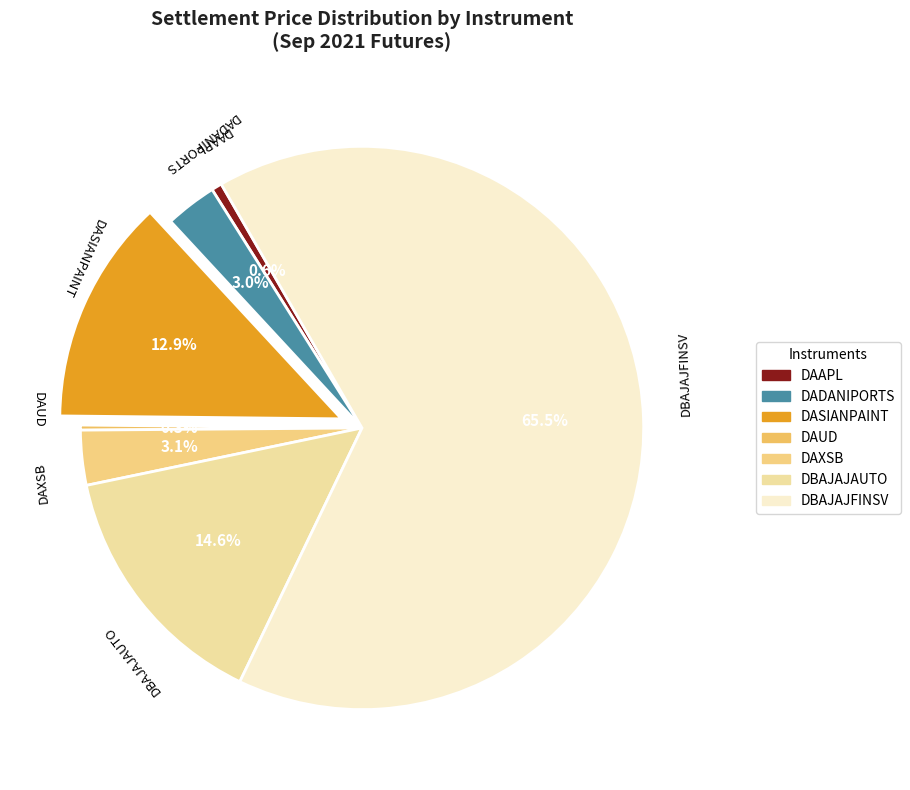

Which has a higher value, DAUD or DADANIPORTS?

DADANIPORTS